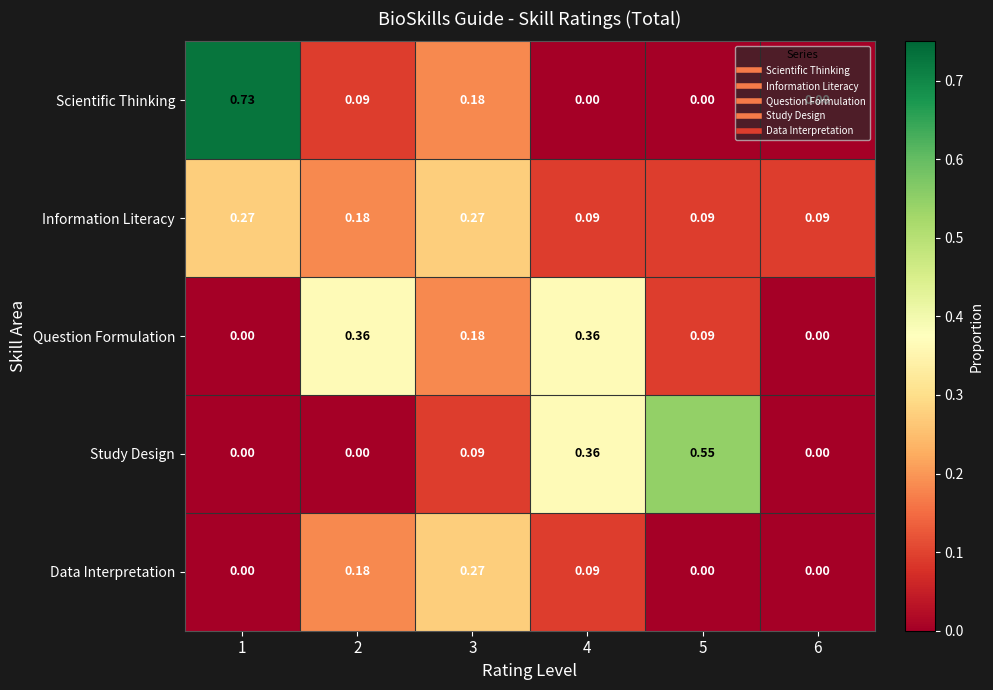

Is the value of Scientific Thinking at 3 greater than the value of Study Design at 5?

No